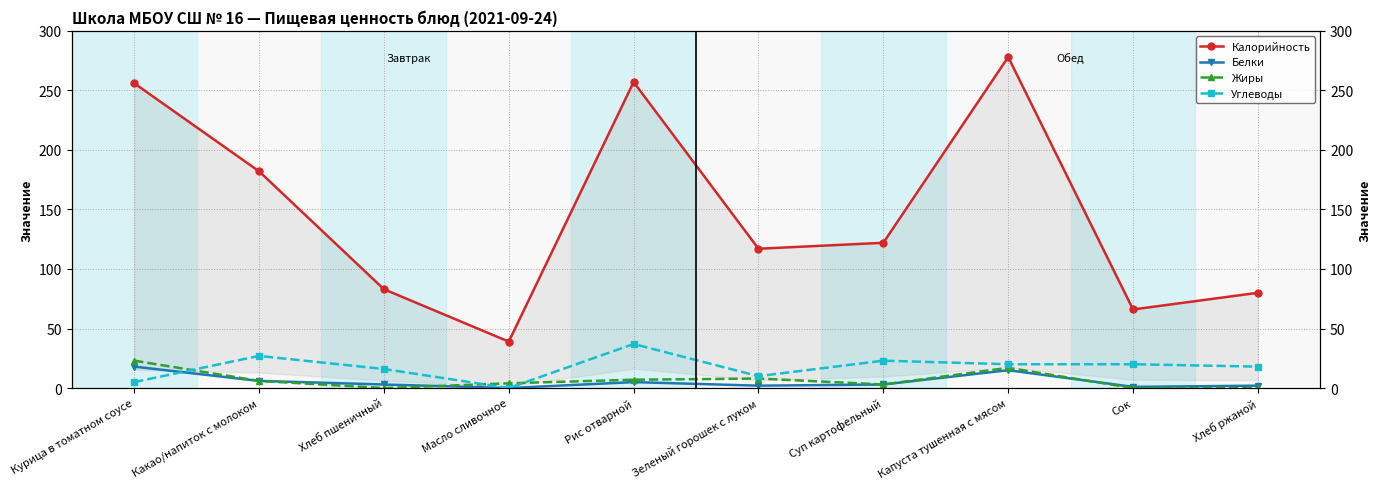

Which series has the widest spread of values?

Калорийность